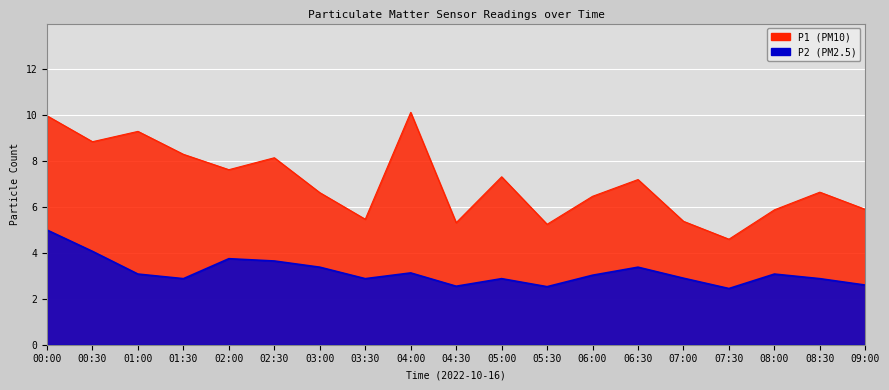

How many interior local valleys does the P1 series have?

6